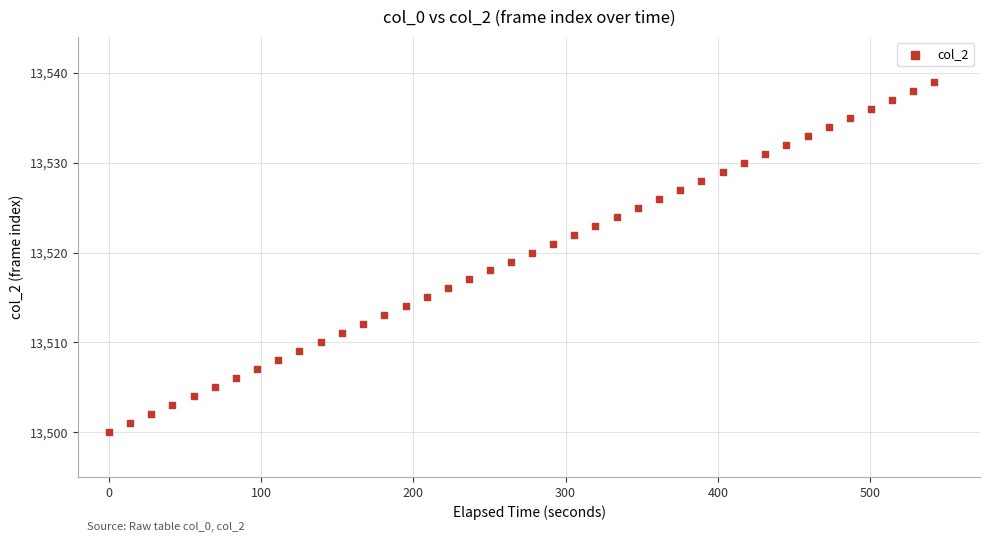

What is the range of Y values (max minus min)?

39